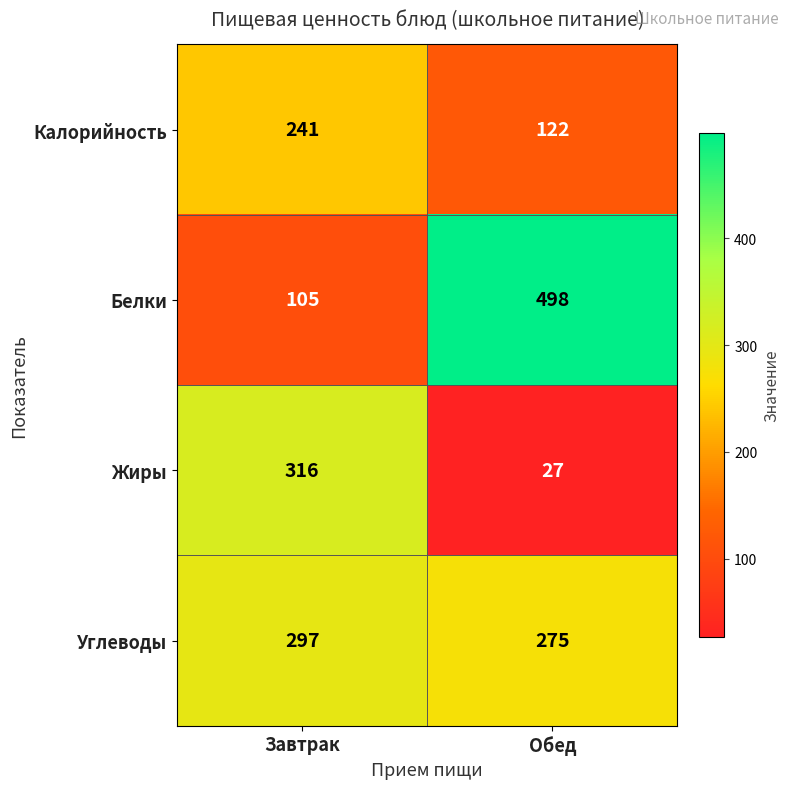

Rank the series by their maximum value, from highest to lowest.

Белки, Жиры, Углеводы, Калорийность